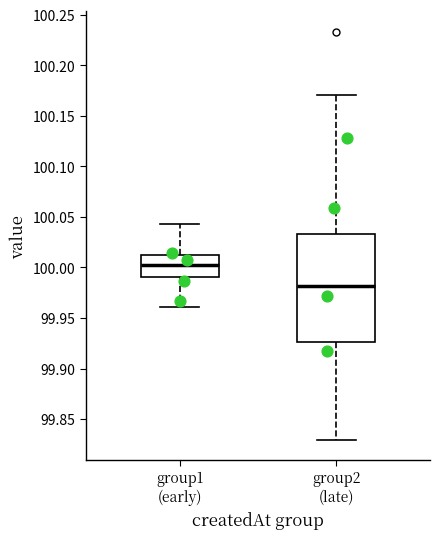

Which box is the tallest, from its lower edge to its upper edge?

group2 (late)